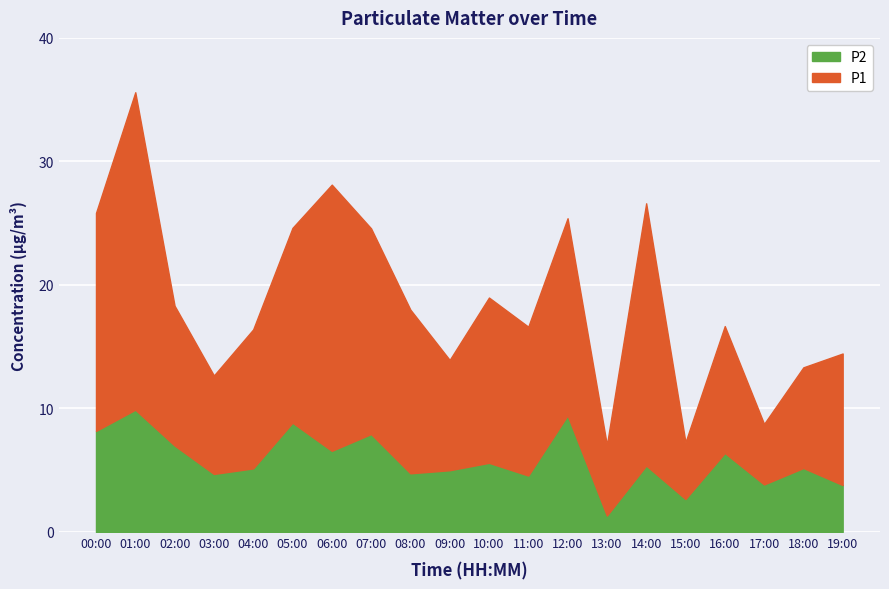

How many data points in P2 are above 5?

12